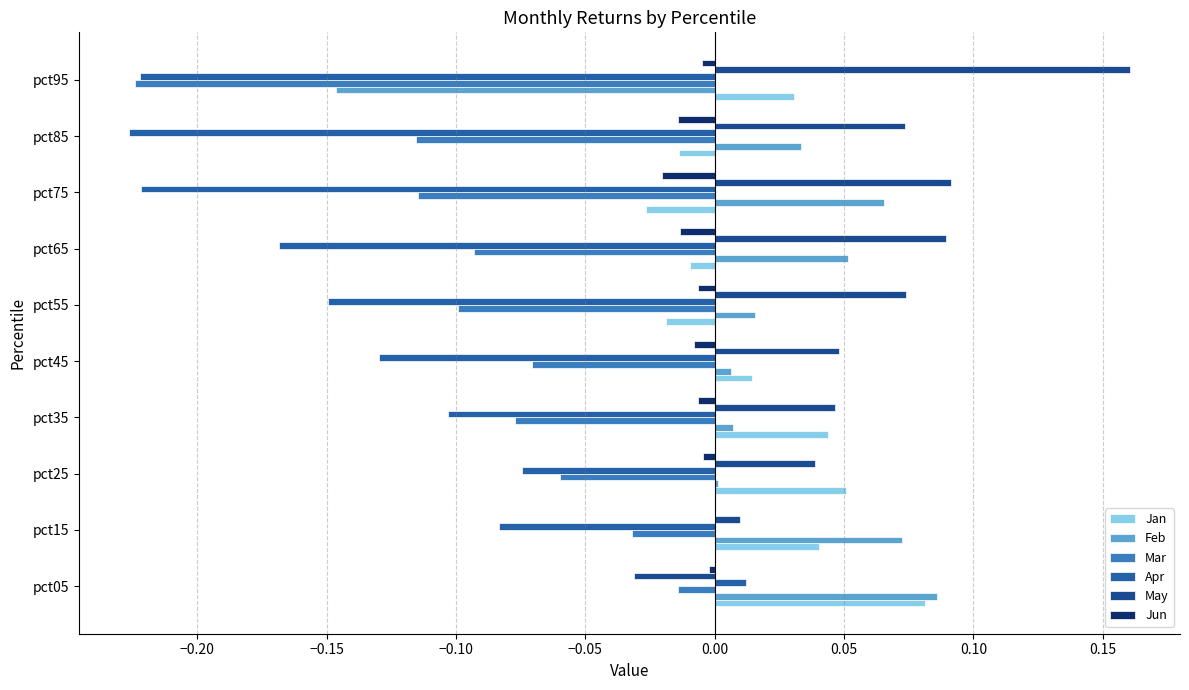

How many data points does each series have?

10